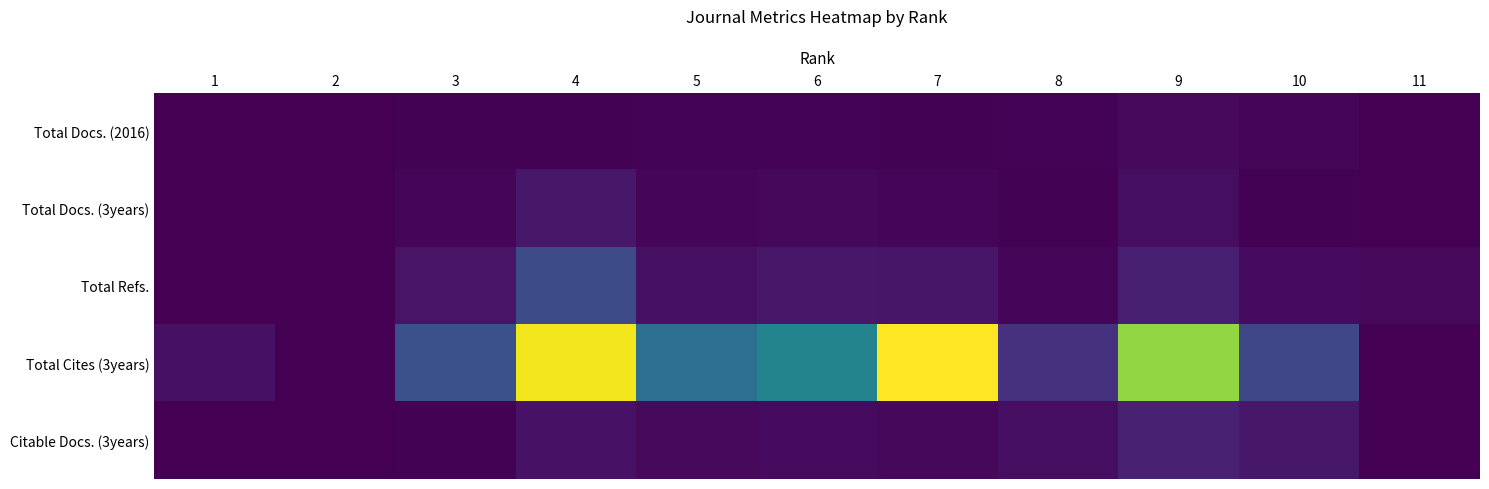

At which category is the sum across all series the highest?

4